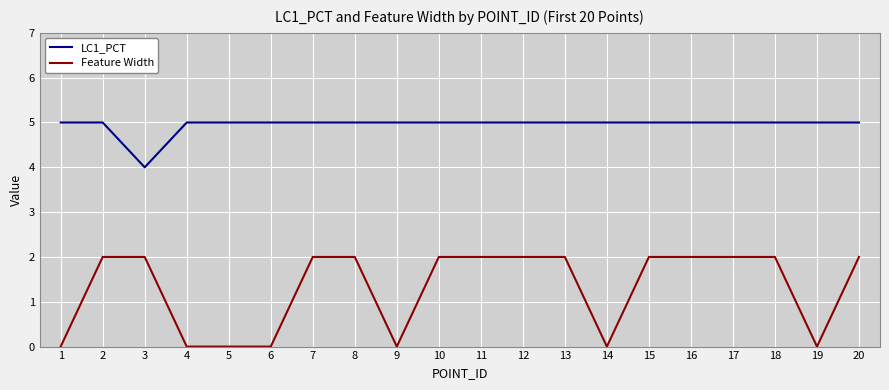

What is the spread (max minus min) of values at 19?

5